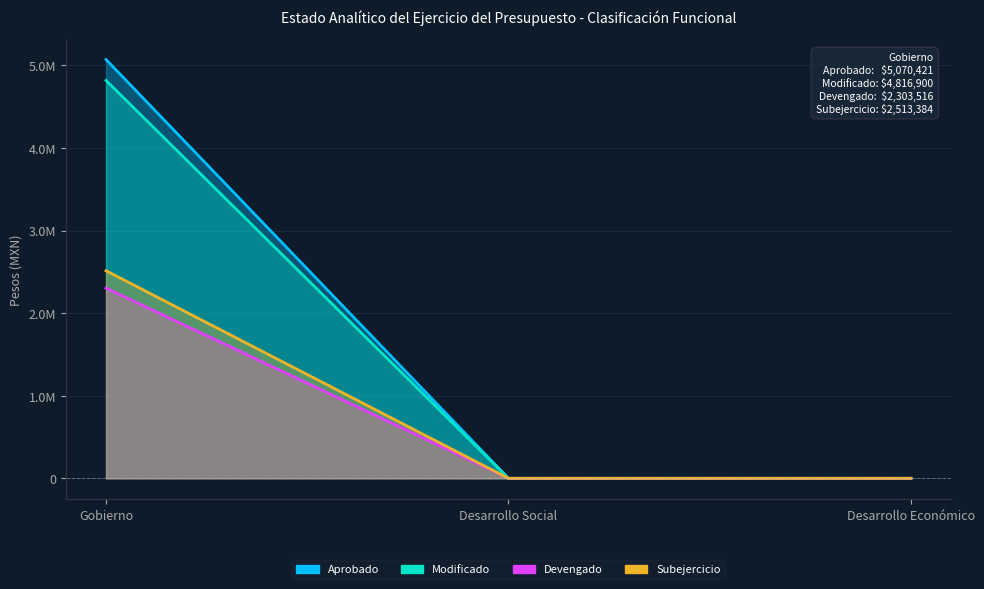

Reading left to right, transcribe all the data shown in this chart.

Aprobado: 5070421	0	0
Modificado: 4816900	0	0
Devengado: 2303516	0	0
Subejercicio: 2513384	0	0